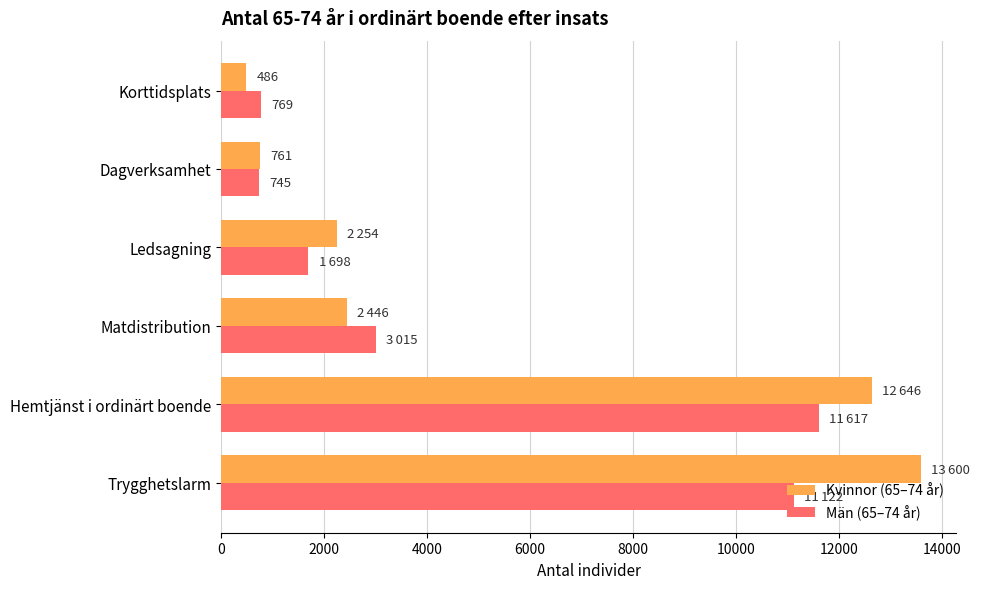

At how many categories does at least one series exceed 1421?

4